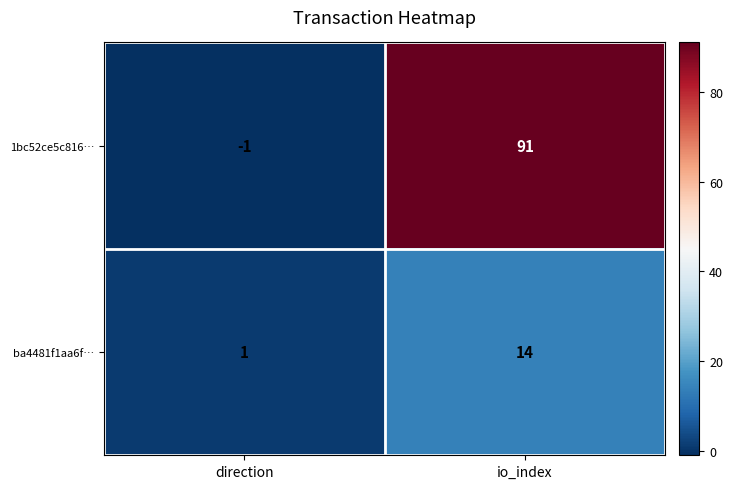

What is the total value across all series at io_index?

105